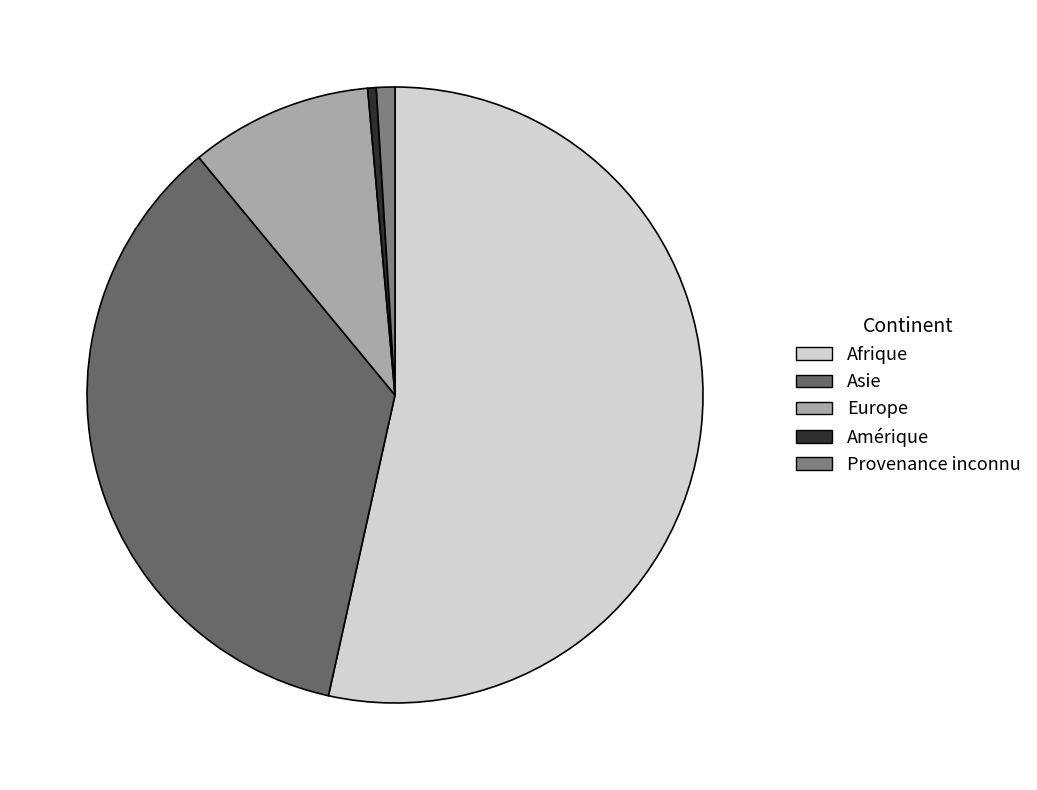

Count the number of slices in the pie.

5